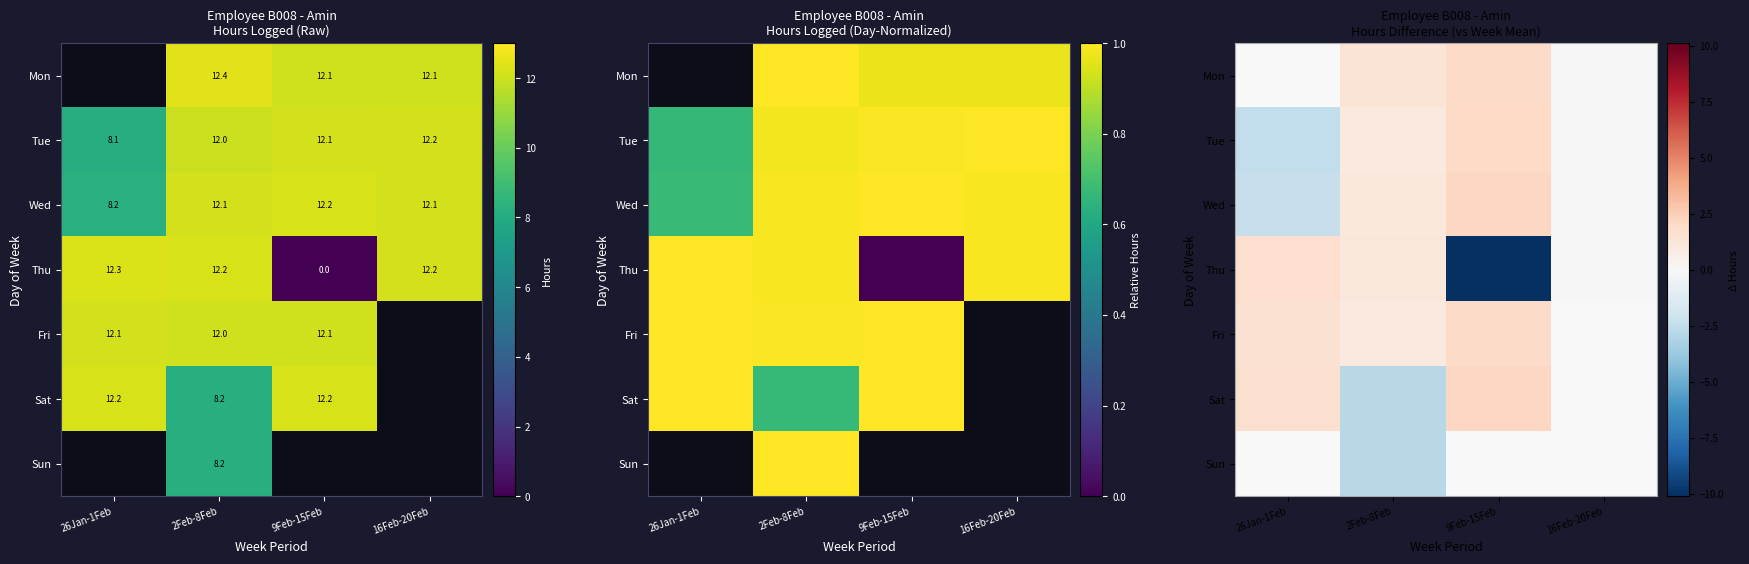

Is it true that Tue equals 1.0 at 2Feb-8Feb?

True